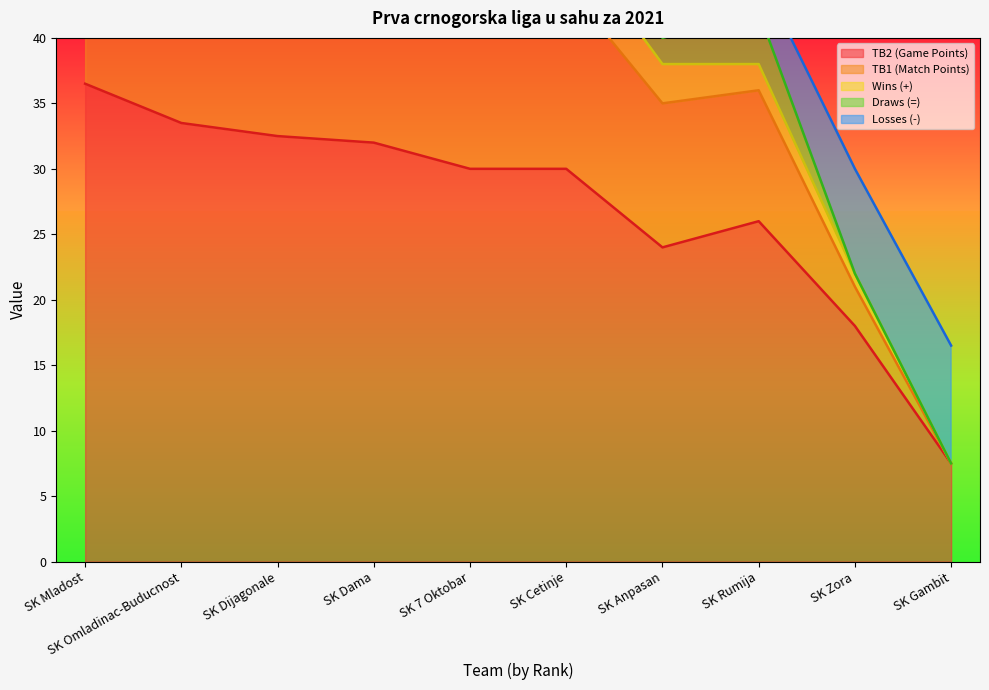

True or false: TB1 (Match Points) and TB2 (Game Points) intersect in this chart.

False